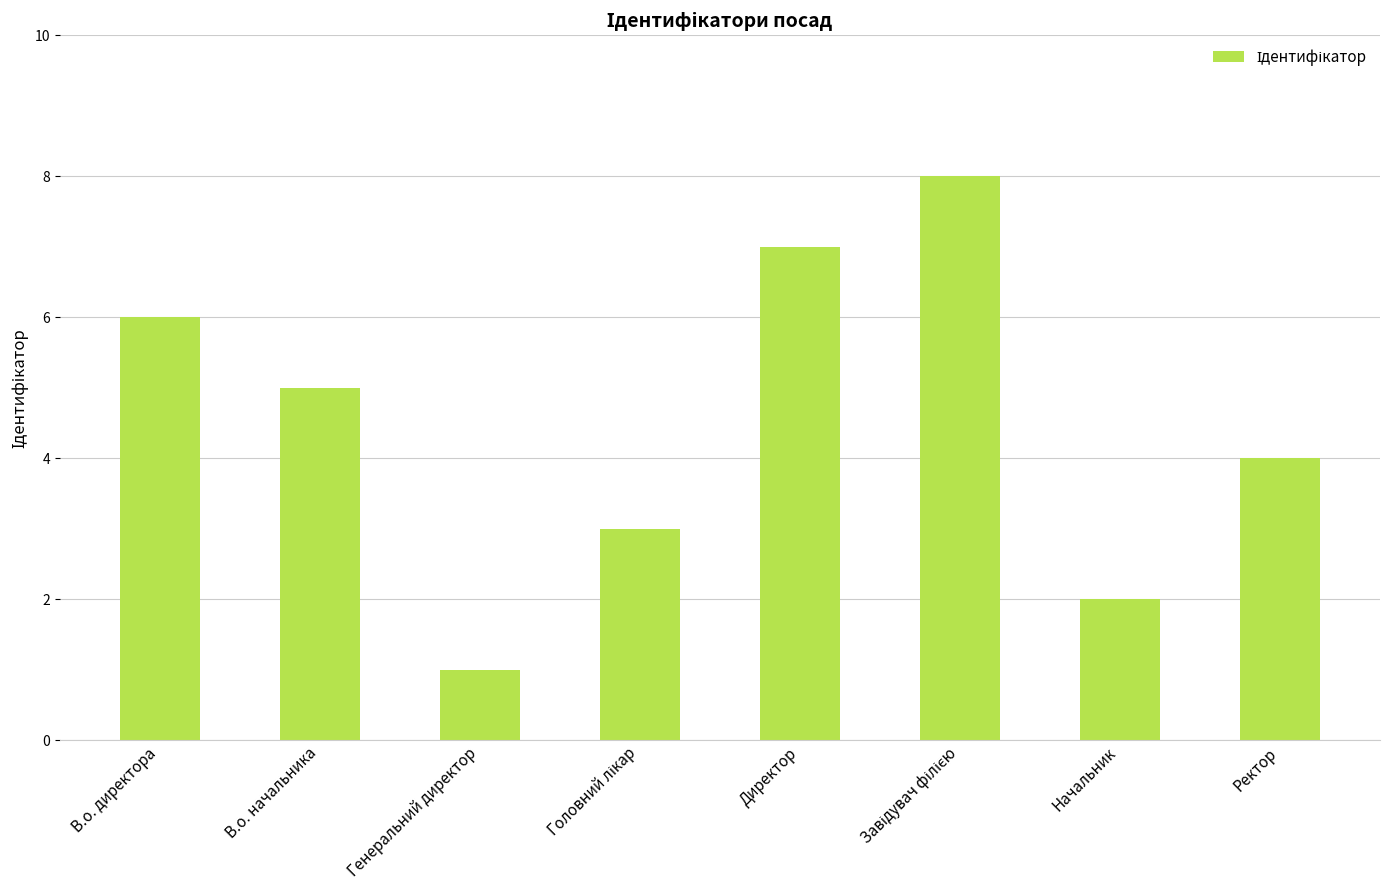

What is the approximate value at Ректор?

4